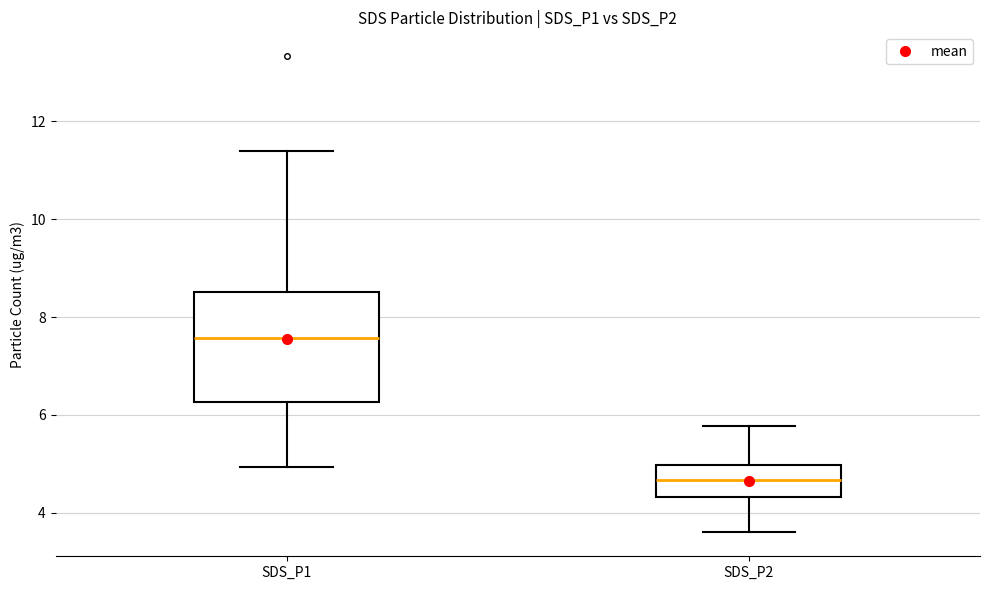

Reading left to right, transcribe this box plot: for each box, give where its median line is, the range the box spans, and where its two whiskers end, as read against the y-axis. The values are not printed on the chart, so give them approximately, as read against the axis.

SDS_P1: median 7.6, box 6.2 to 8.6, whiskers 5.0 to 11.4
SDS_P2: median 4.6, box 4.4 to 5.0, whiskers 3.6 to 5.8